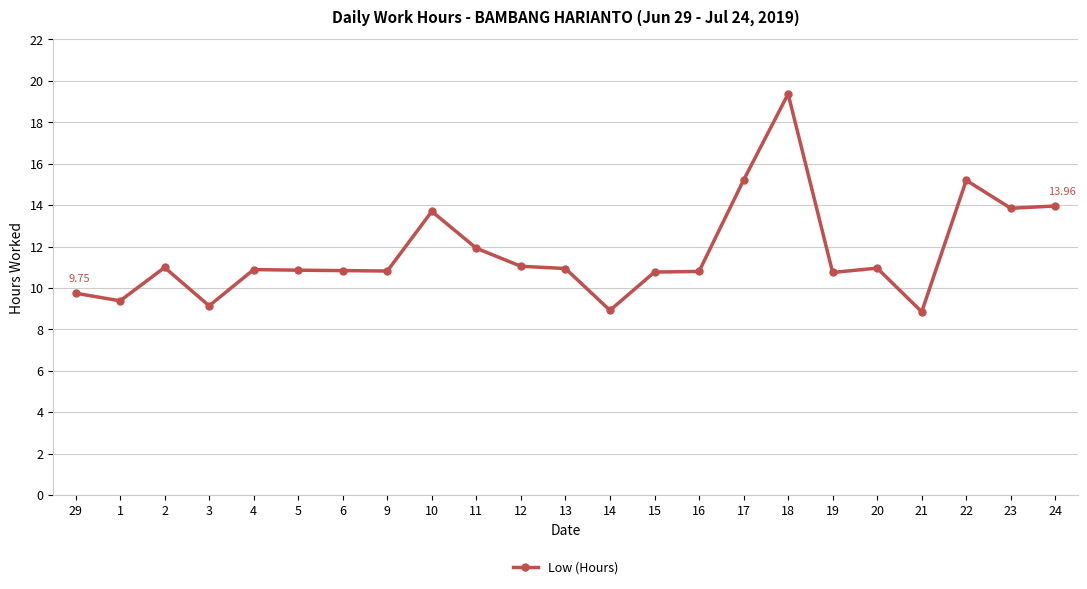

Which has a higher value, 1 or 11?

11